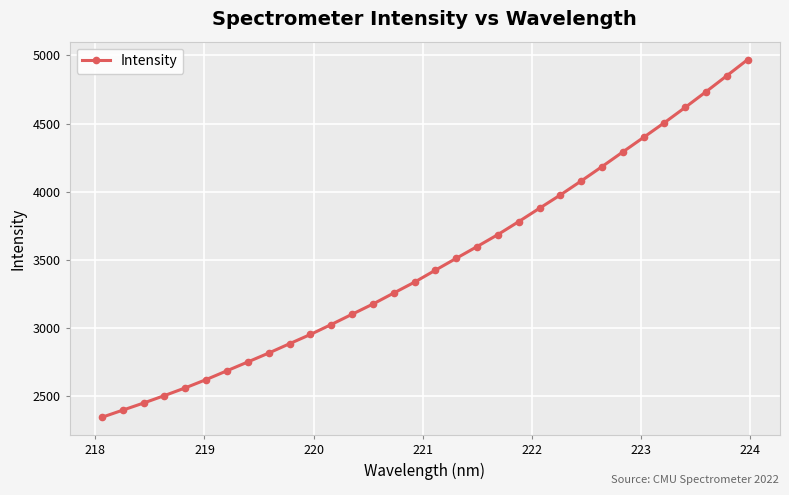

What is the difference between the maximum and minimum values?

2626.7